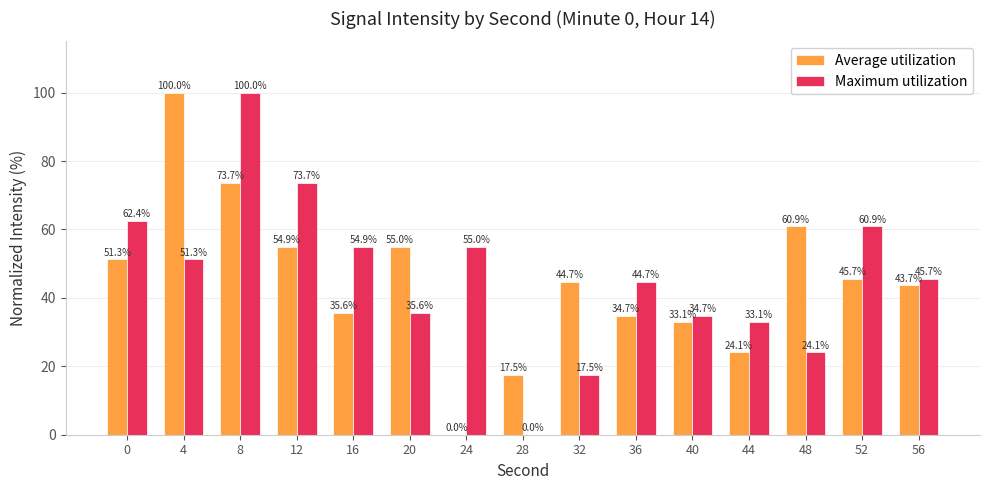

Reading left to right, list all the values displayed in this chart.

Average utilization: 0=51.3	4=100.0	8=73.7	12=54.9	16=35.6	20=55.0	24=0.0	28=17.5	32=44.7	36=34.7	40=33.1	44=24.1	48=60.9	52=45.7	56=43.7
Maximum utilization: 0=62.4	4=51.3	8=100.0	12=73.7	16=54.9	20=35.6	24=55.0	28=0.0	32=17.5	36=44.7	40=34.7	44=33.1	48=24.1	52=60.9	56=45.7